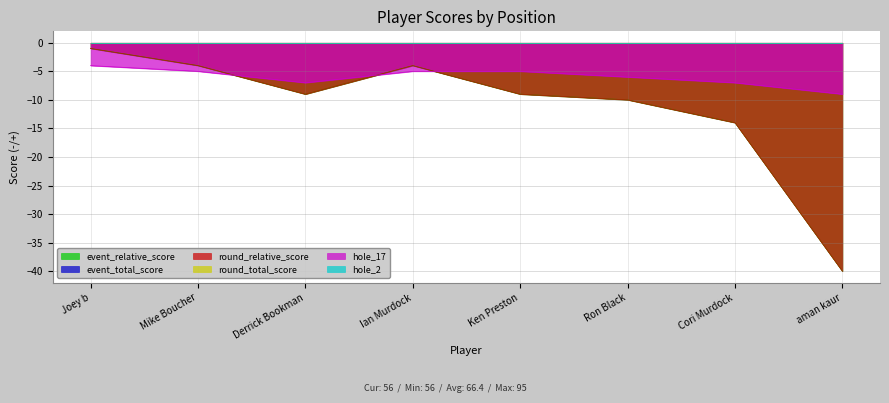

At which category is the sum across all series the highest?

Joey b